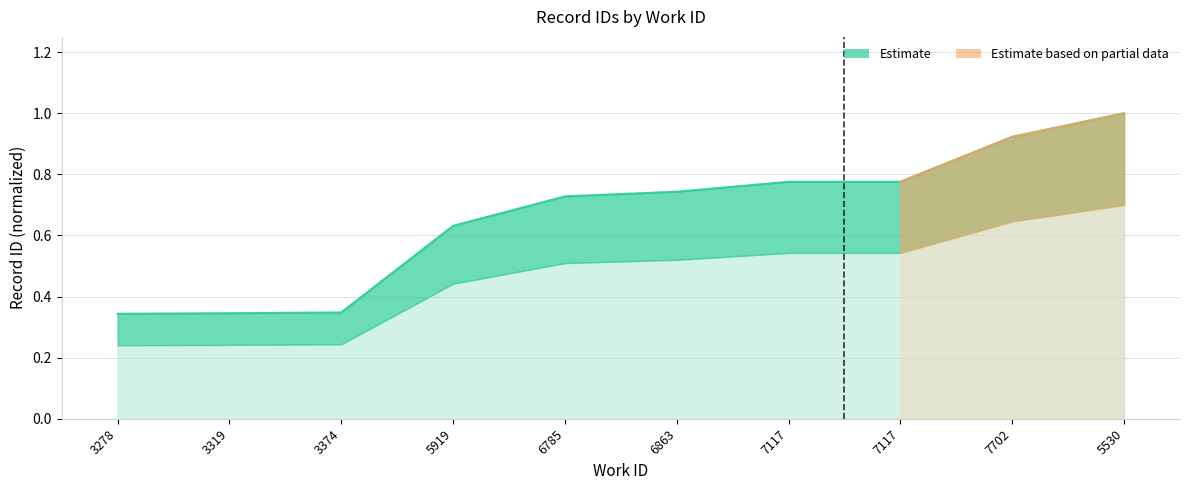

Is it true that the value at 5919 is 0.4?

False